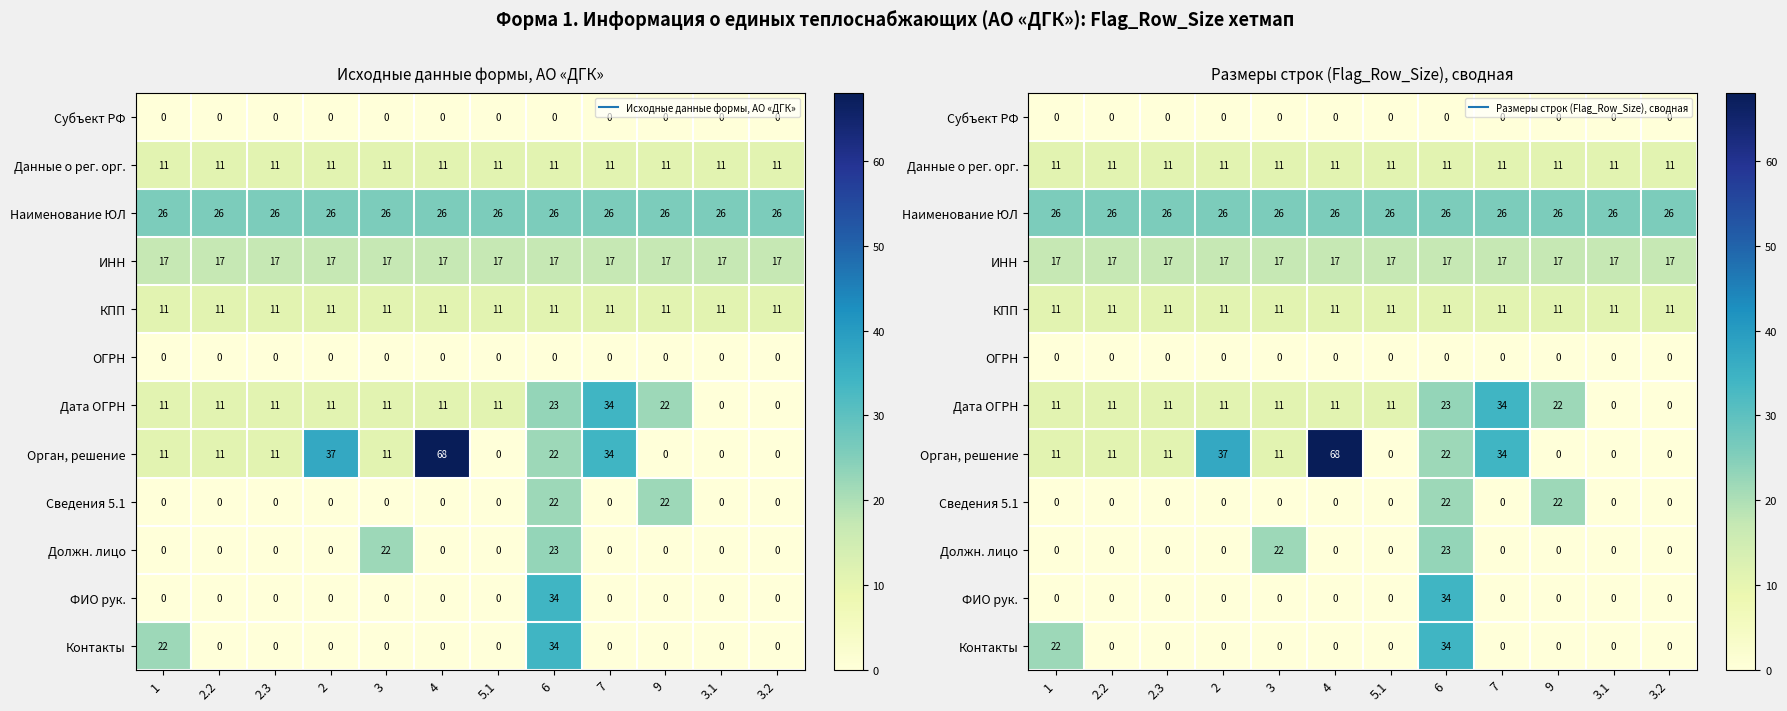

What is the total value across all series at 3.1?

65